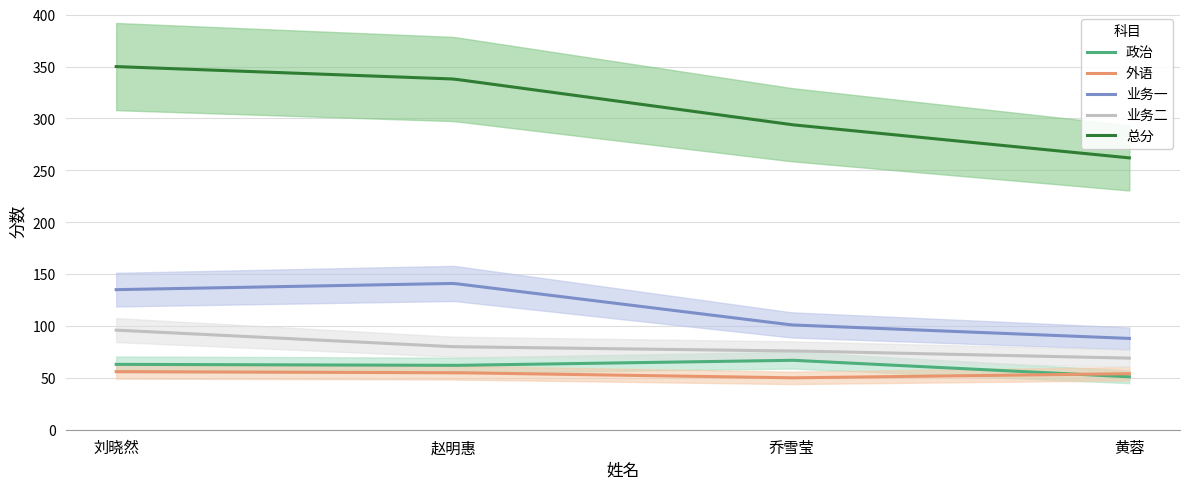

What is the spread (max minus min) of values at 乔雪莹?

244